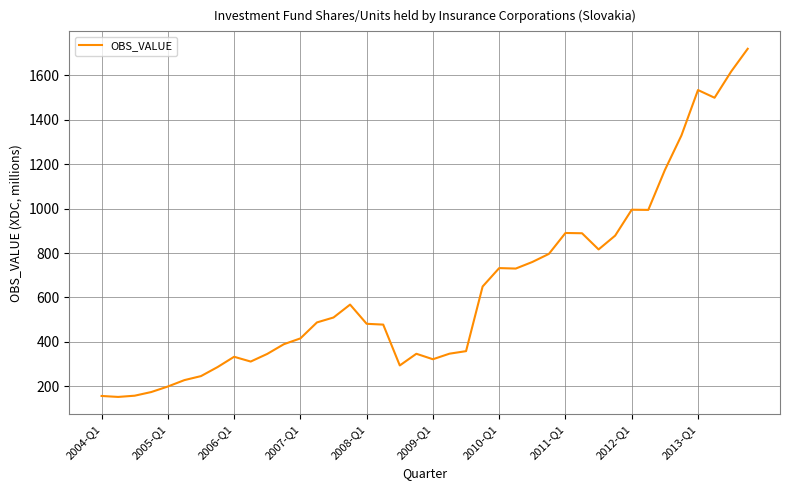

What is the maximum value shown in the chart?

1720.3